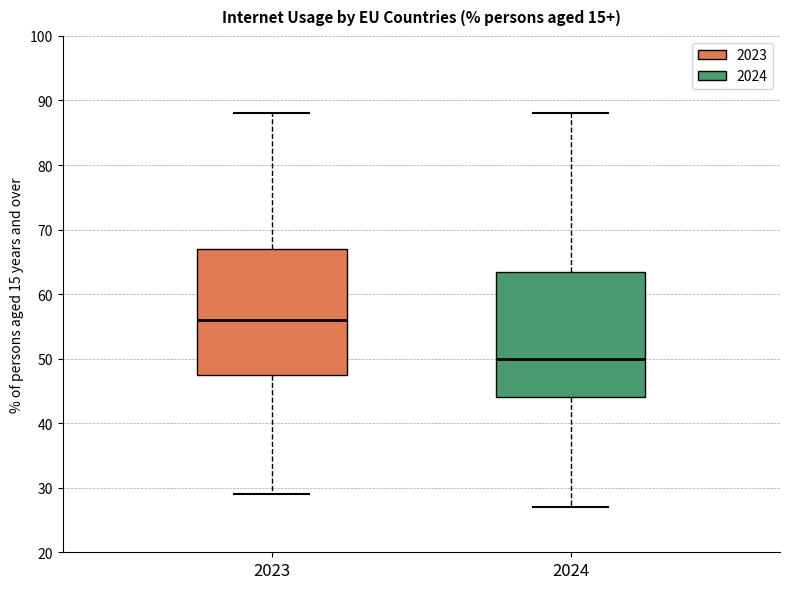

Reading left to right, read every box against the y-axis: the position of its median line, the range the box covers, and the ends of its whiskers. The values are not printed on the chart, so give them approximately, as read against the axis.

2023: median 56, box 48 to 67, whiskers 29 to 88
2024: median 50, box 44 to 64, whiskers 27 to 88